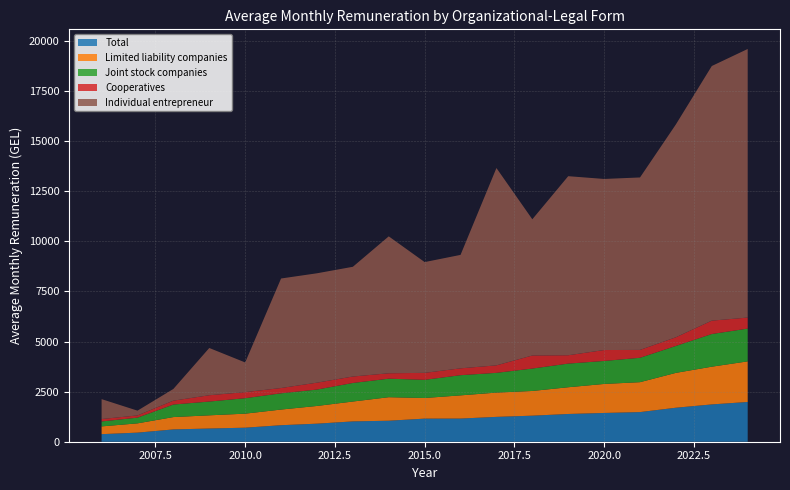

Reading right to left, extract all data points from this chart.

Total: 1984.4	1862.3	1697.0	1479.3	1435.7	1384.7	1300.3	1240.3	1156.0	1153.2	1048.4	1014.3	901.3	824.1	700.6	659.0	614.2	453.9	377.3
Limited liability companies: 2026.8	1883.6	1740.2	1493.5	1448.4	1335.0	1233.5	1212.0	1158.1	1029.2	1174.1	992.3	884.2	782.0	700.4	658.9	616.6	463.2	387.8
Joint stock companies: 1636.1	1630.5	1344.2	1217.1	1147.4	1179.7	1118.2	985.8	1006.5	907.1	924.0	925.8	817.7	810.0	771.5	687.2	626.1	284.2	246.9
Cooperatives: 550.4	667.9	433.7	393.4	545.5	416.9	652.4	374.4	342.7	348.3	270.4	322.7	344.7	265.0	303.1	315.4	193.3	112.2	120.1
Individual entrepreneur: 13407.2	12709.7	10625.3	8607.9	8539.5	8938.6	6799.3	9849.2	5662.7	5529.0	6834.6	5477.0	5460.0	5466.6	1481.7	2358.3	584.5	237.3	993.7